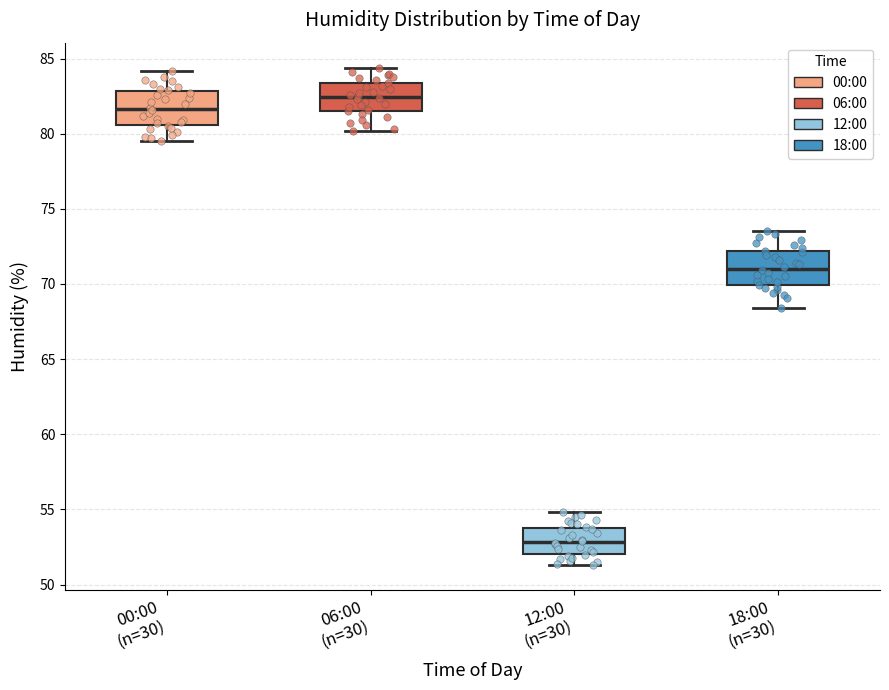

Reading left to right, read every box against the y-axis: the position of its median line, the range the box covers, and the ends of its whiskers. The values are not printed on the chart, so give them approximately, as read against the axis.

00:00 (n=30): median 81.5, box 80.5 to 83.0, whiskers 79.5 to 84.0
06:00 (n=30): median 82.5, box 81.5 to 83.5, whiskers 80.0 to 84.5
12:00 (n=30): median 53.0, box 52.0 to 54.0, whiskers 51.5 to 55.0
18:00 (n=30): median 71.0, box 70.0 to 72.0, whiskers 68.5 to 73.5